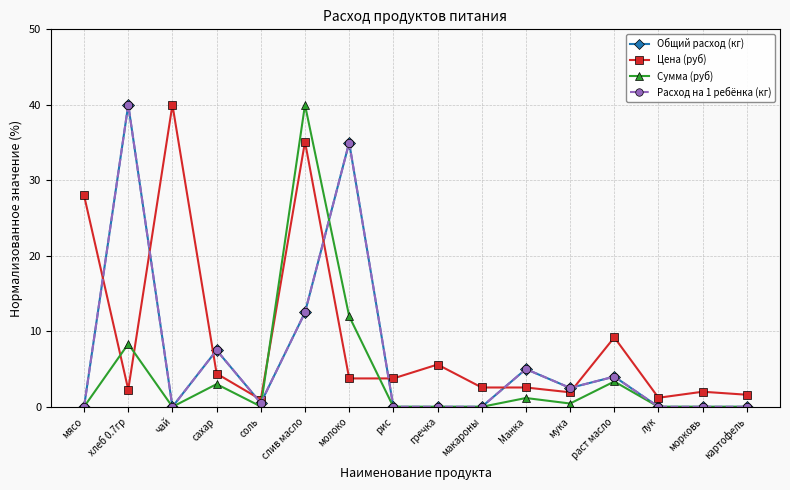

At which category does Сумма (руб) reach its first local valley?

чай